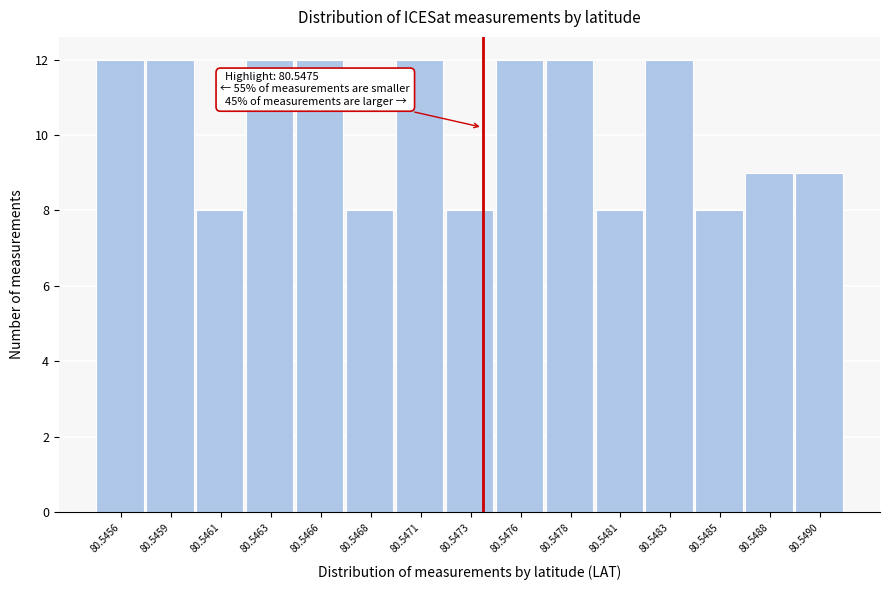

Reading left to right, list all the values displayed in this chart.

12	12	8	12	12	8	12	8	12	12	8	12	8	9	9